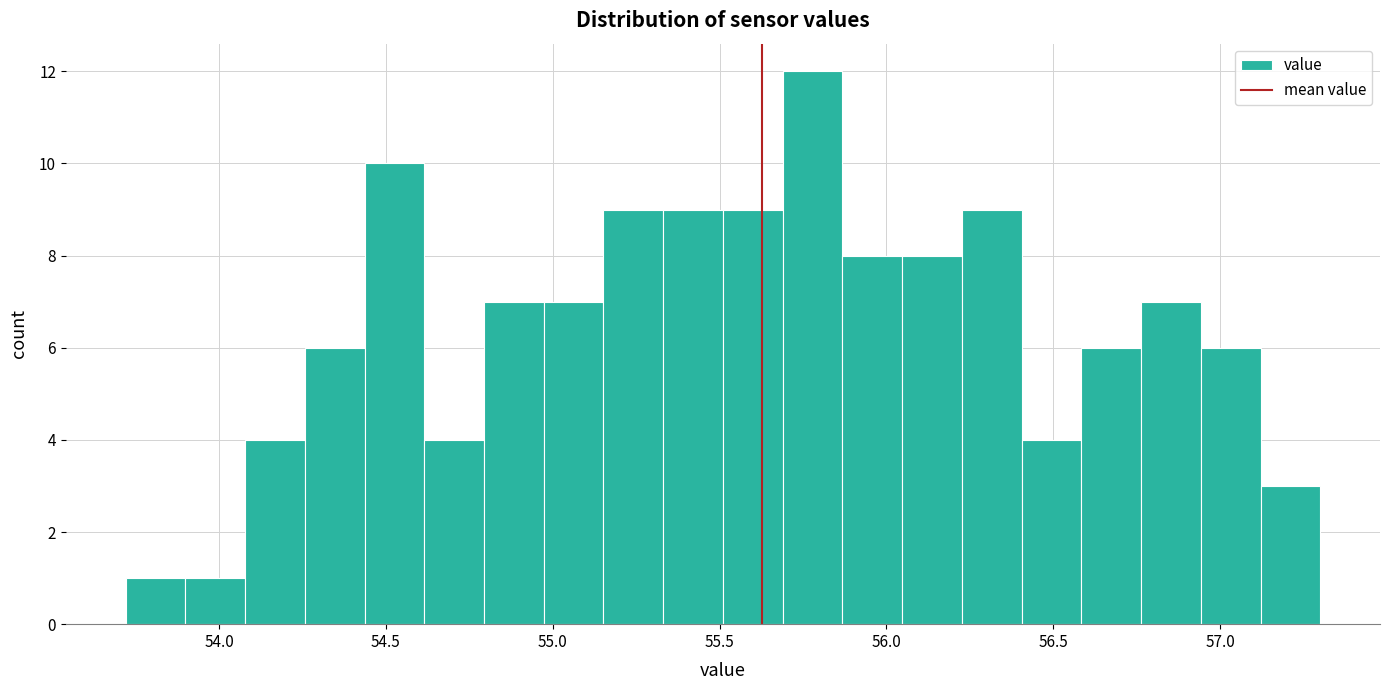

Read against the x-axis, roughly where is the centre of the tallest bar?

55.80